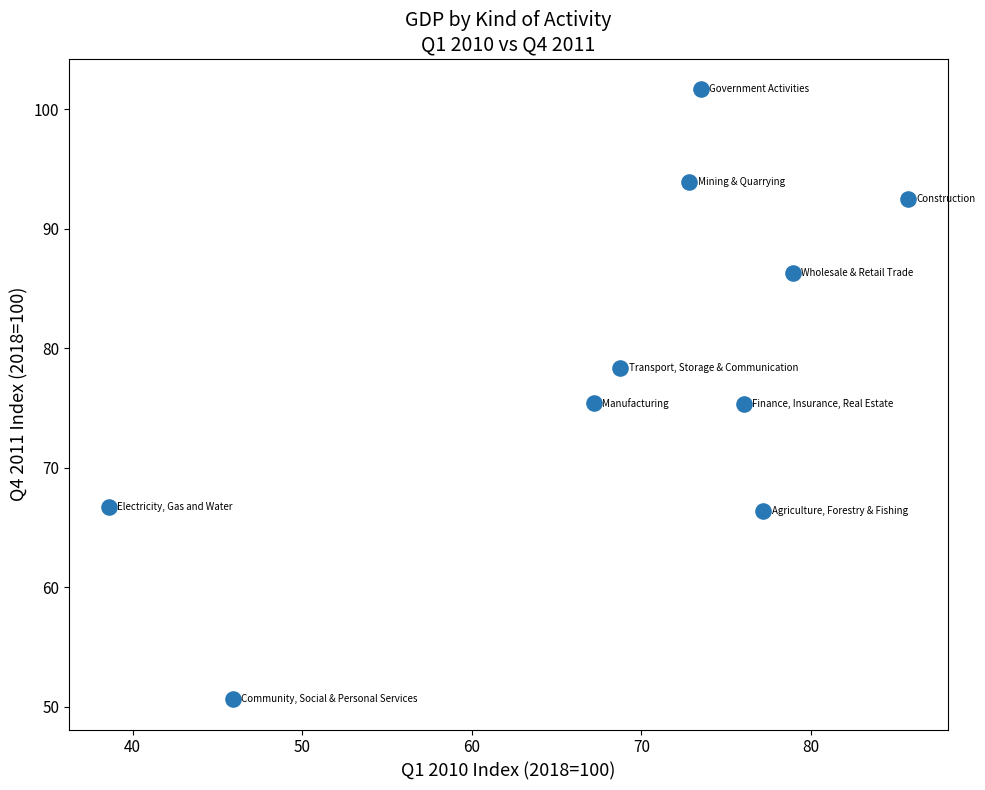

What is the average X value?

68.5